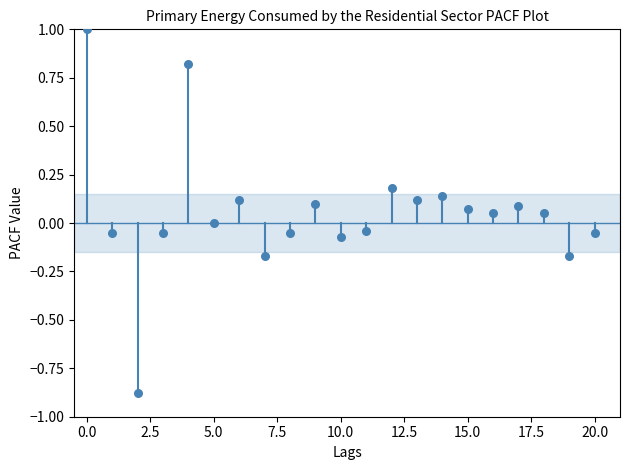

What is the range of Y values (max minus min)?

1.9